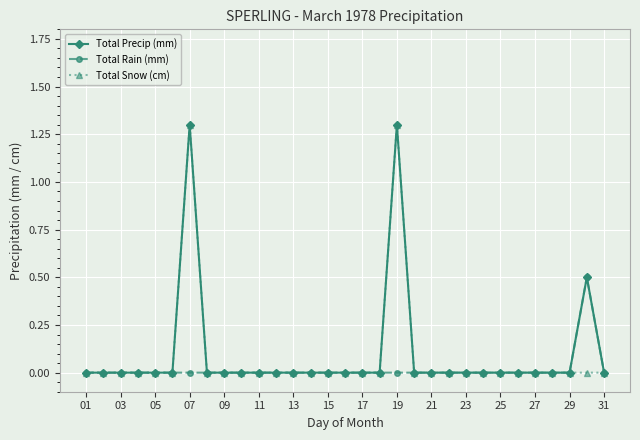

True or false: Total Precip (mm) has more than 0 points higher than both neighbors.

True